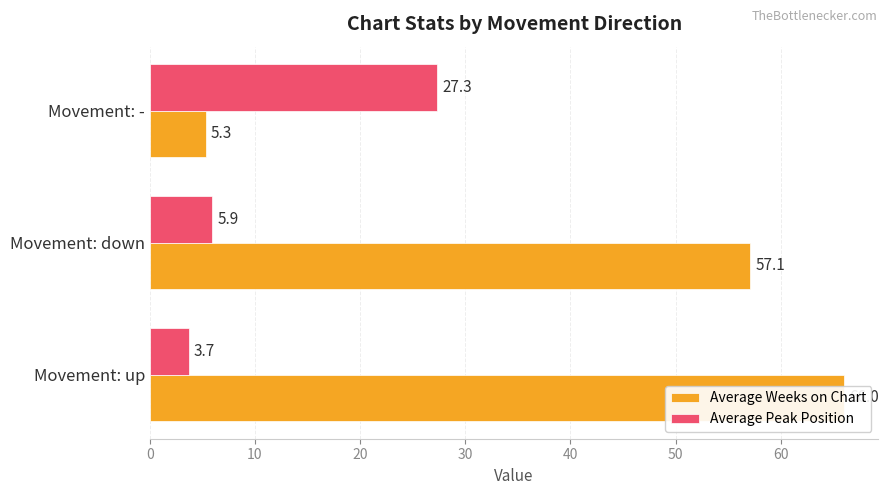

Reading left to right, what are all the values shown in this chart?

Average Weeks on Chart: 66.0	57.1	5.3
Average Peak Position: 3.7	5.9	27.3